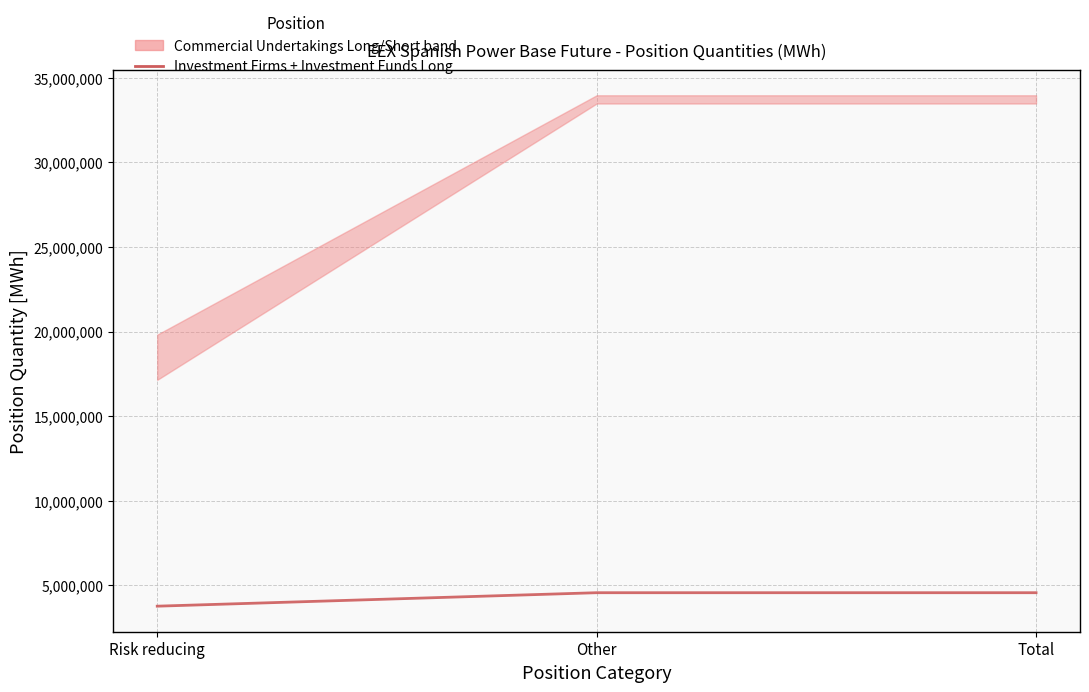

Reading left to right, what are all the values shown in this chart?

3764440	4560560	4560560